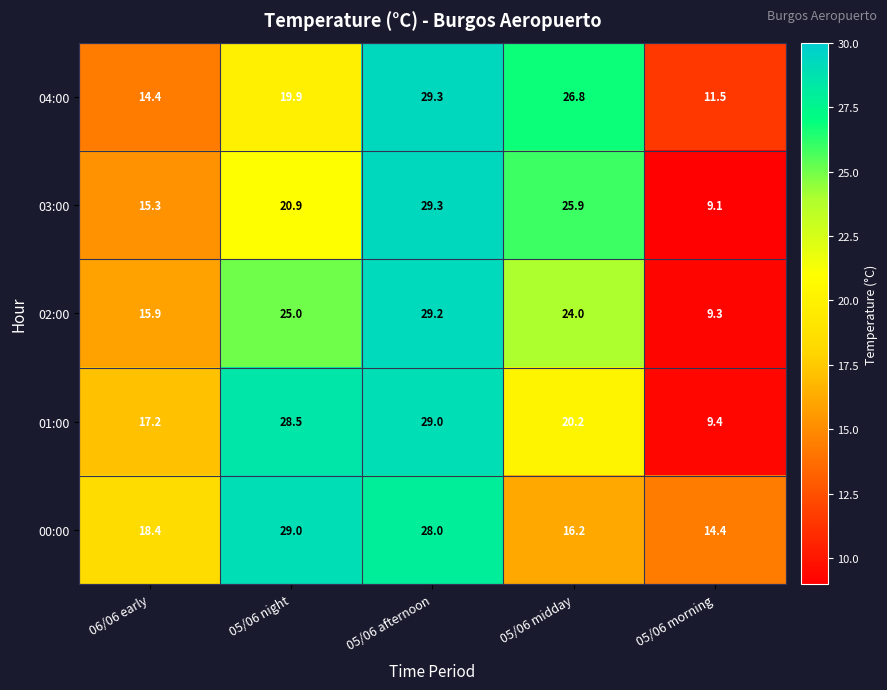

At 05/06 morning, list the series in order from smallest to largest.

03:00, 02:00, 01:00, 04:00, 00:00